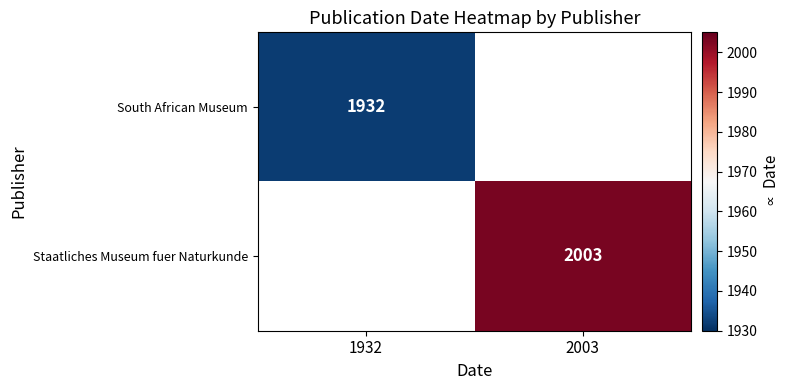

The value of South African Museum at 1932 is 1932. True or false?

True